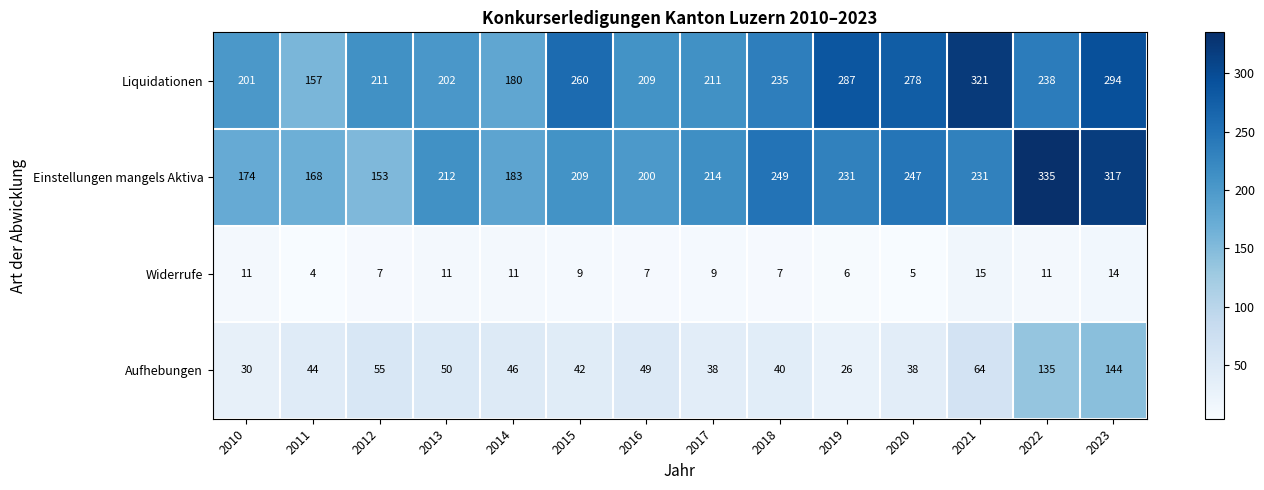

Rank the series by their maximum value, from lowest to highest.

Widerrufe, Aufhebungen, Liquidationen, Einstellungen mangels Aktiva